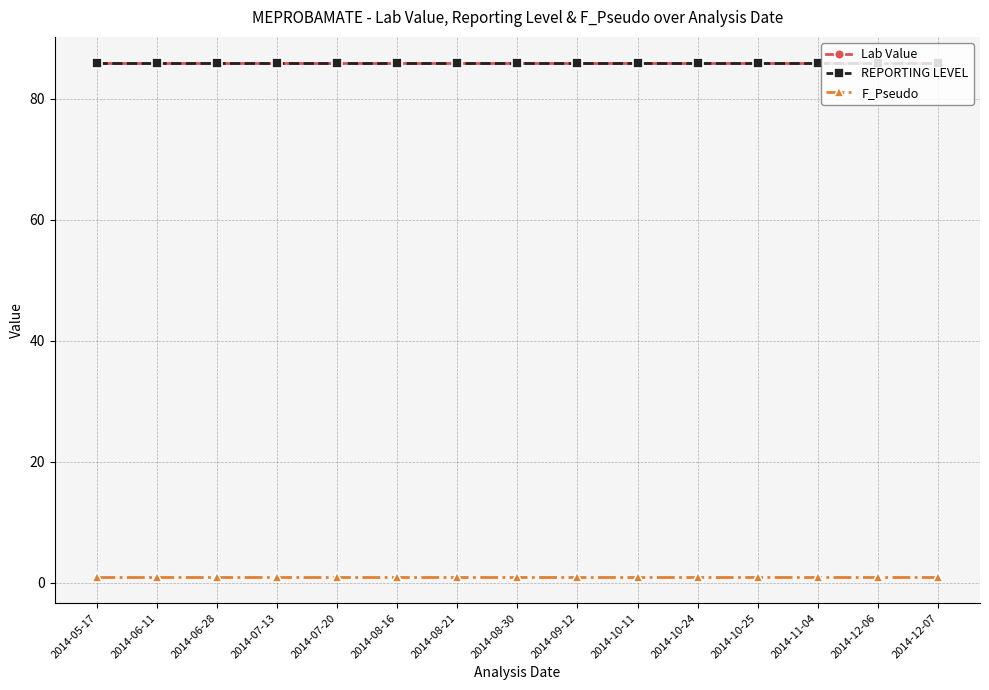

Does the chart have visible grid lines?

Yes